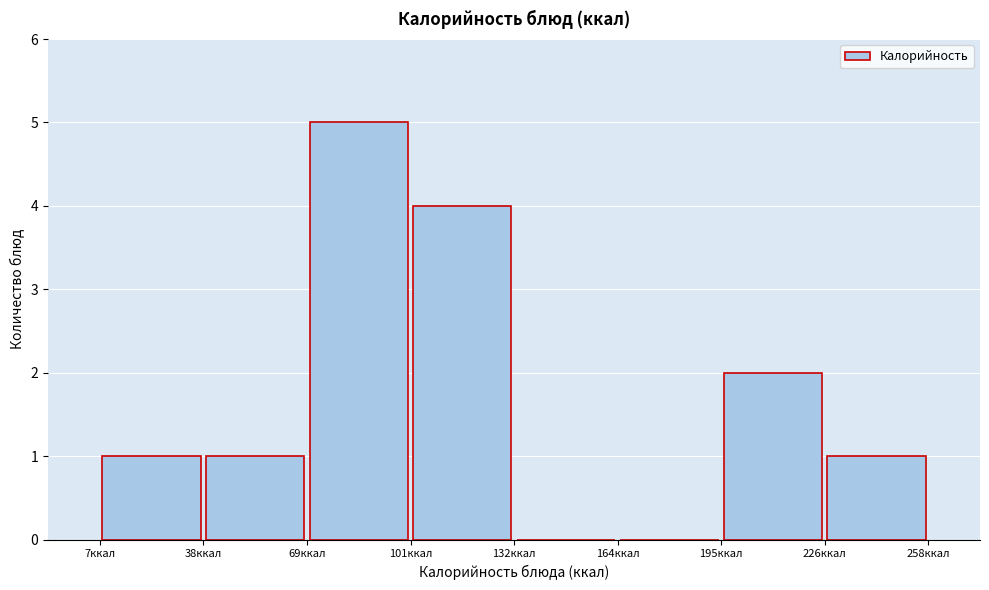

Reading left to right, list every bar in this chart as the range it spans on the x-axis followed by its height. Neither the bar edges nor the heights are printed on the chart, so give them approximately, as read against the axes.

5 to 40: 1
40 to 70: 1
70 to 100: 5
100 to 130: 4
130 to 165: 0
165 to 195: 0
195 to 225: 2
225 to 260: 1